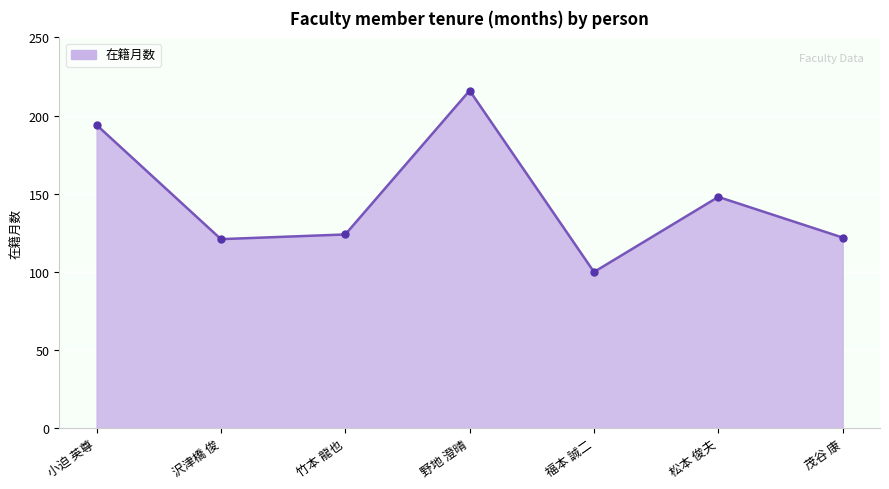

What is the smallest value displayed?

100